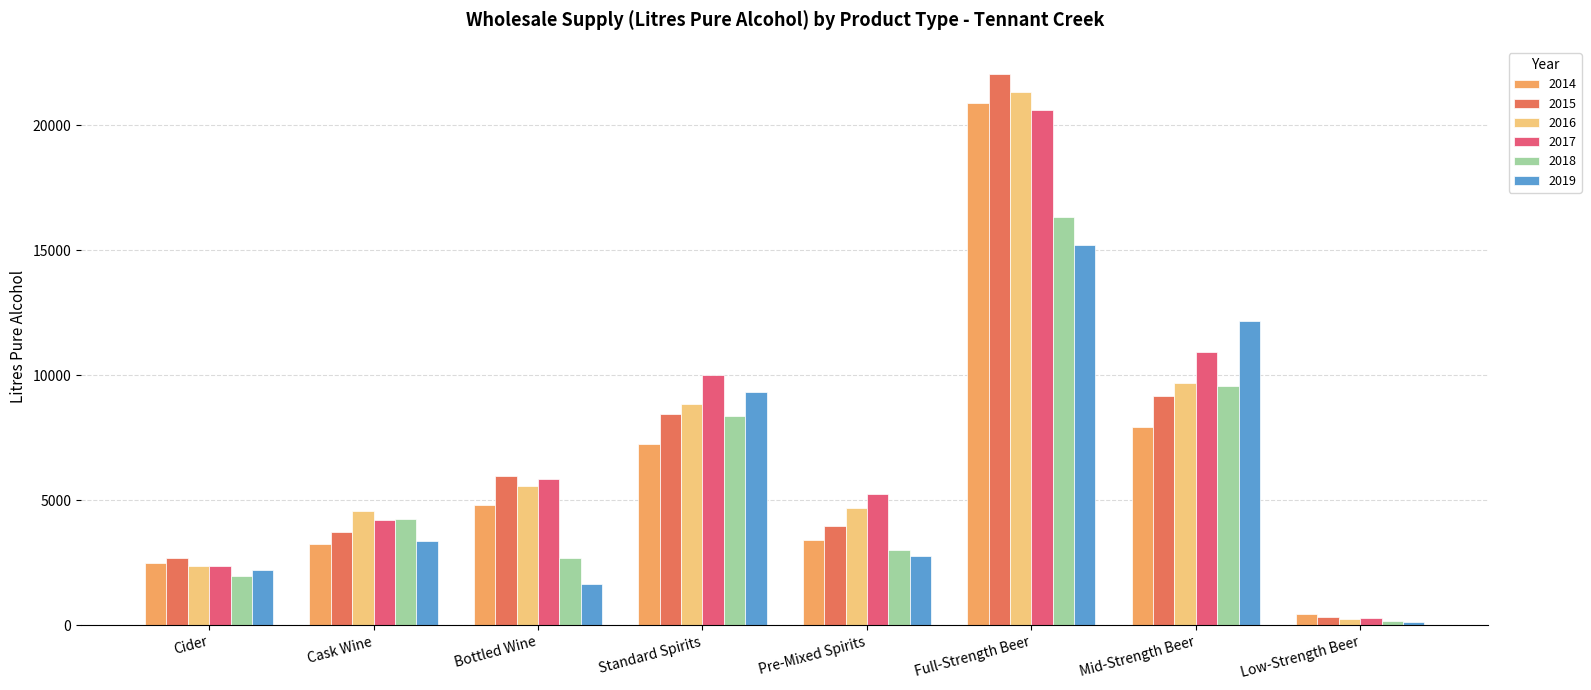

What is the sum of all 2014 values?

50480.7